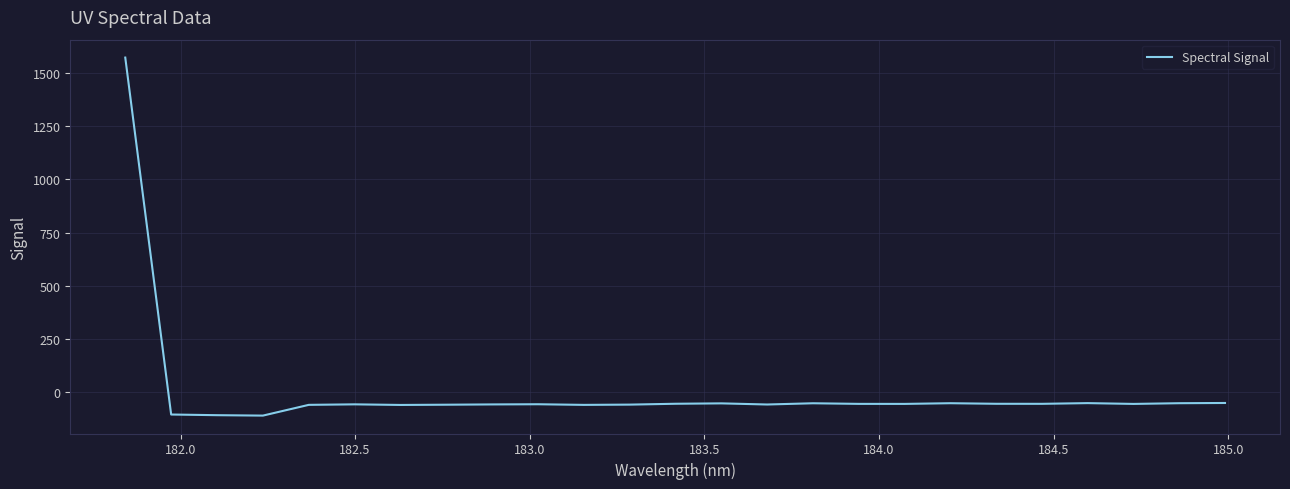

What is the difference between the maximum and minimum values?

1680.9